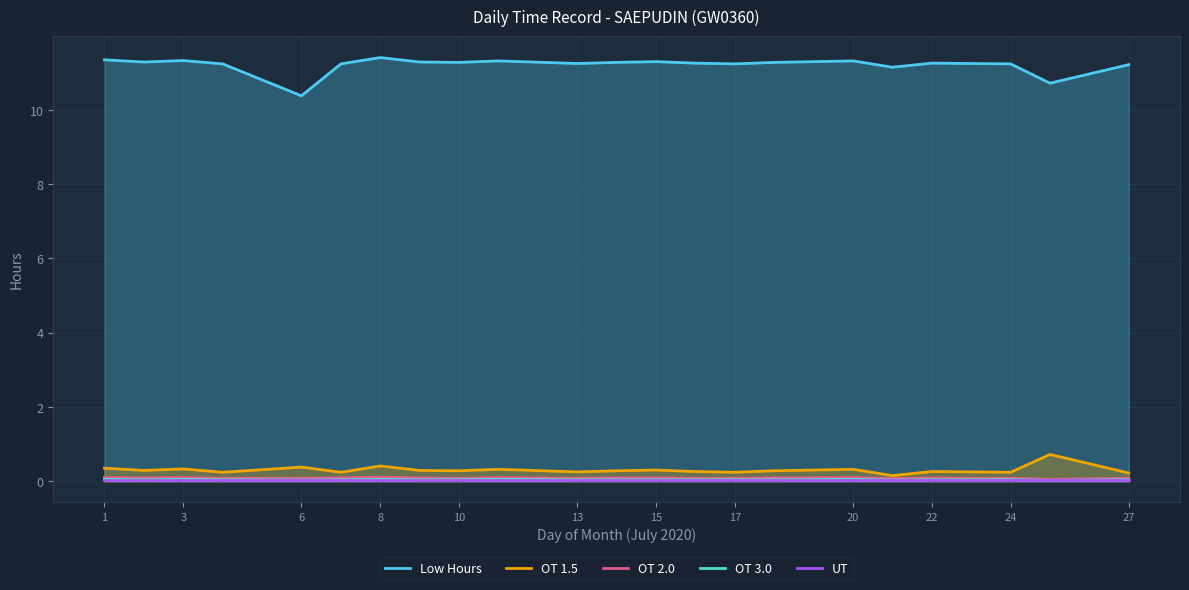

True or false: OT 2.0 and OT 3.0 cross at least once.

False